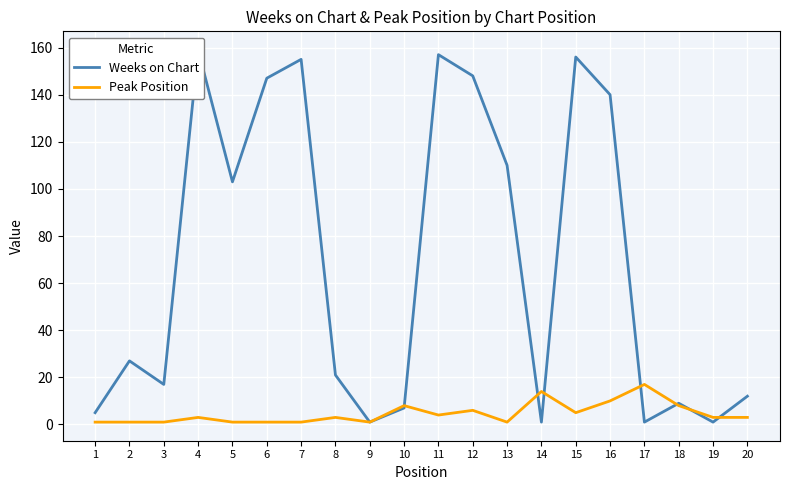

Which series changed the most between 8 and 20?

Weeks on Chart